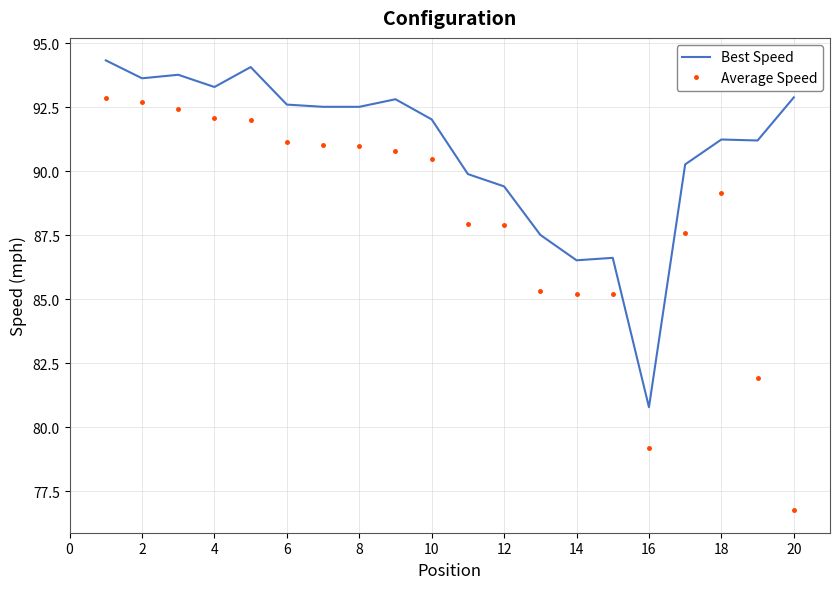

Which series has the largest total across all categories?

Best Speed